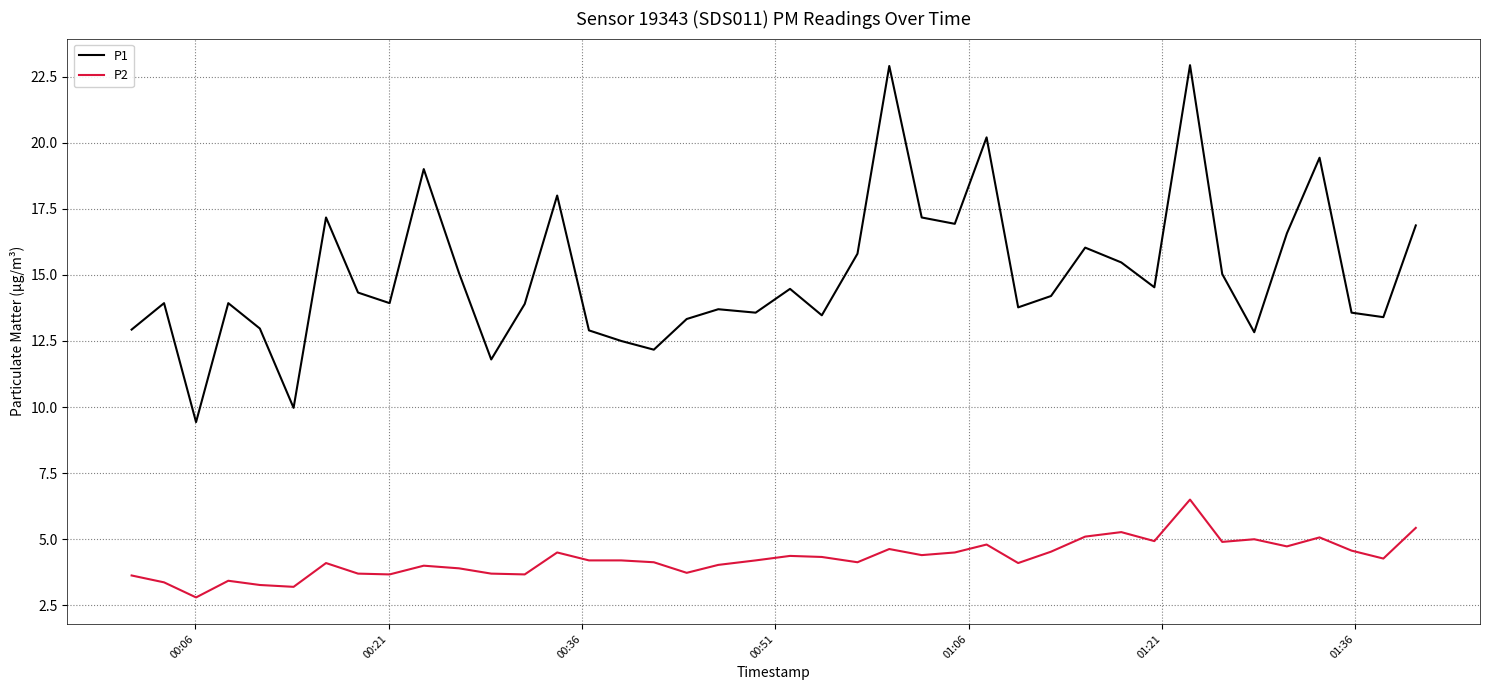

True or false: P2 and P1 intersect in this chart.

False